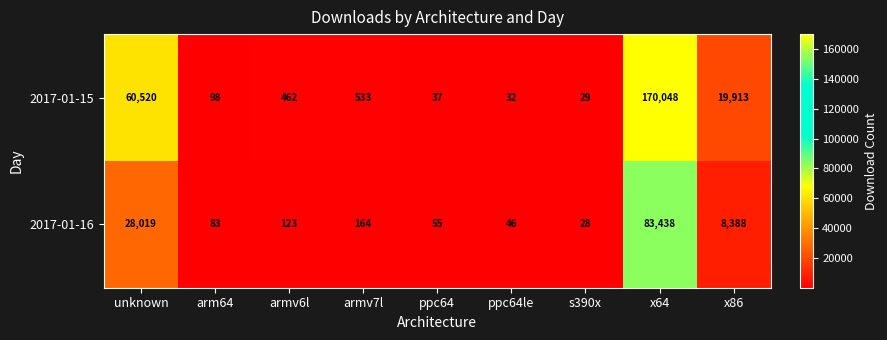

Which series has the largest range (max minus min)?

2017-01-15